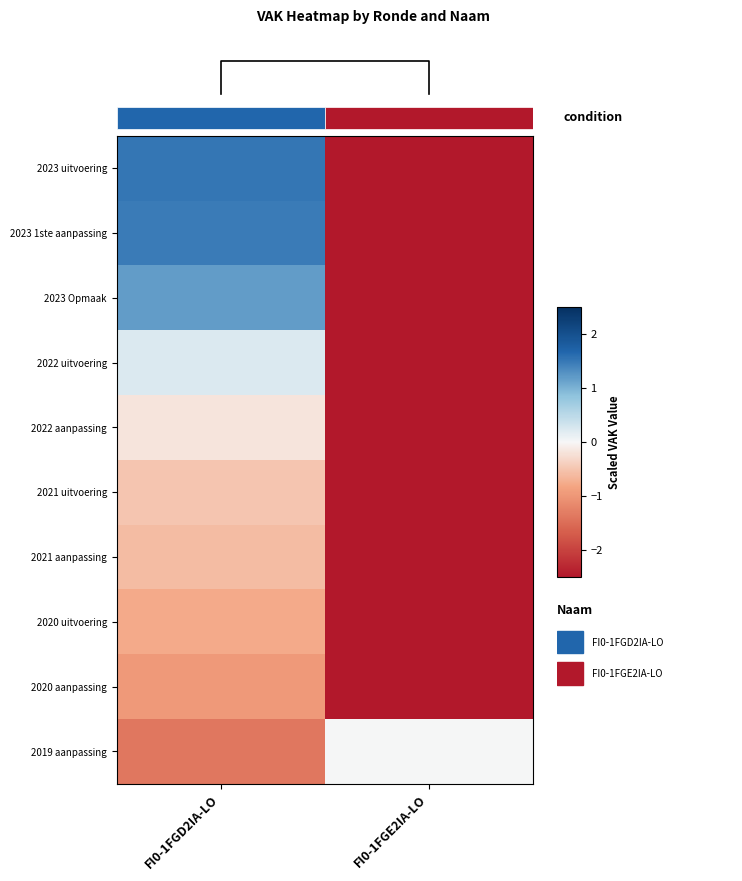

Is it true that 2019 aanpassing equals -1.4 at FI0-1FGD2IA-LO?

True